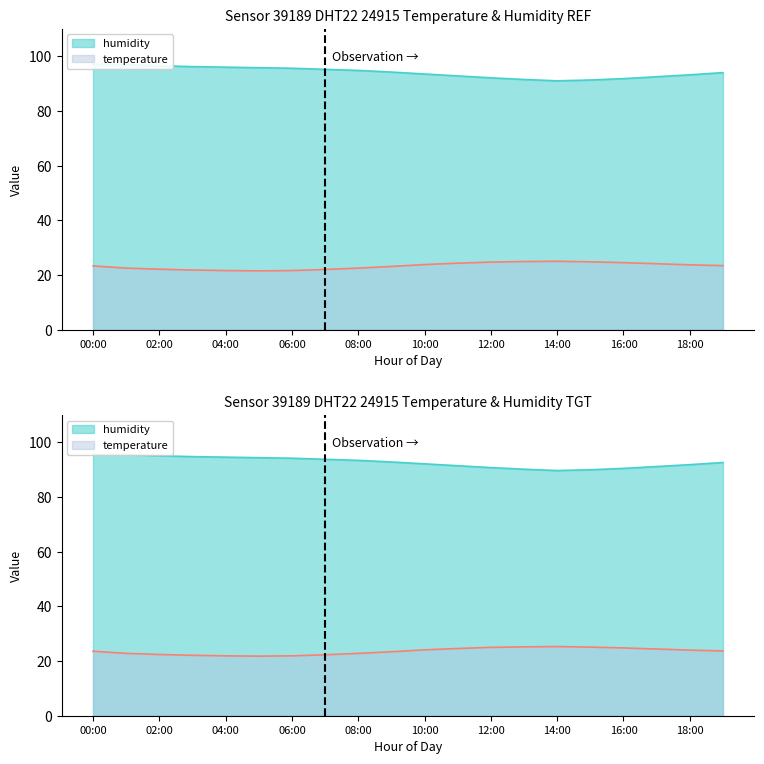

How many lines are shown in the chart?

2